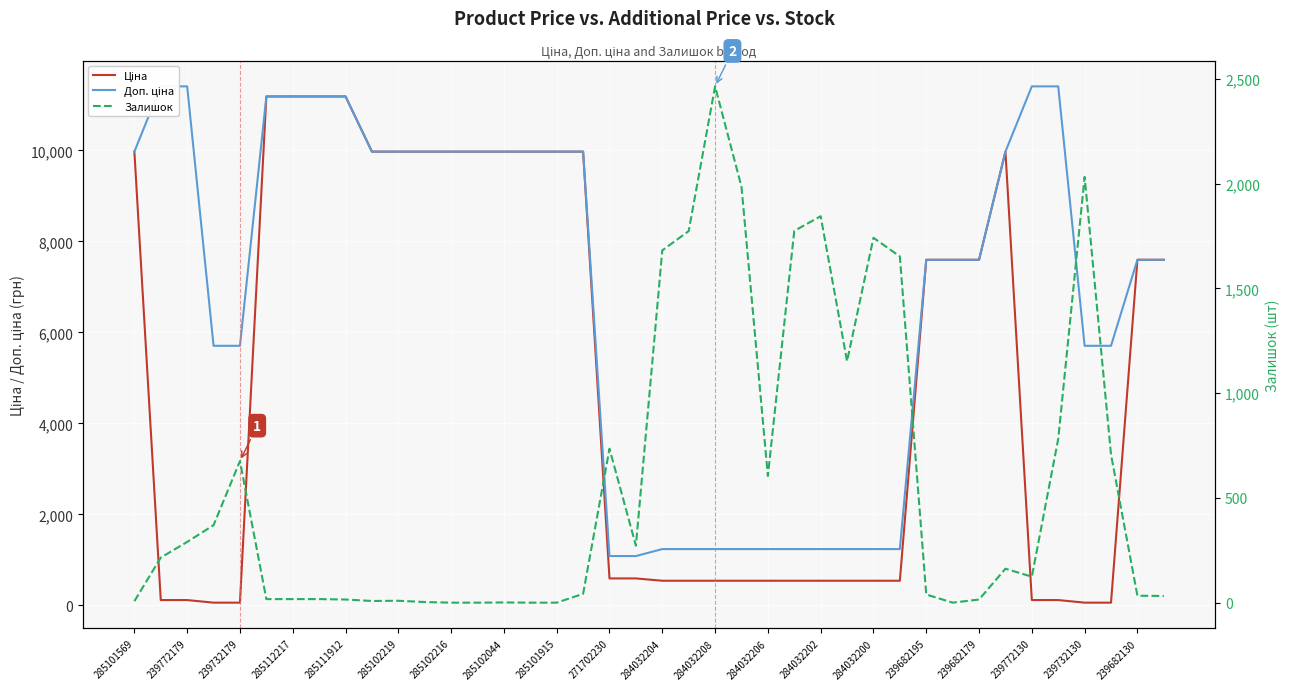

Is it true that Ціна equals 216.4 at 284032208?

False